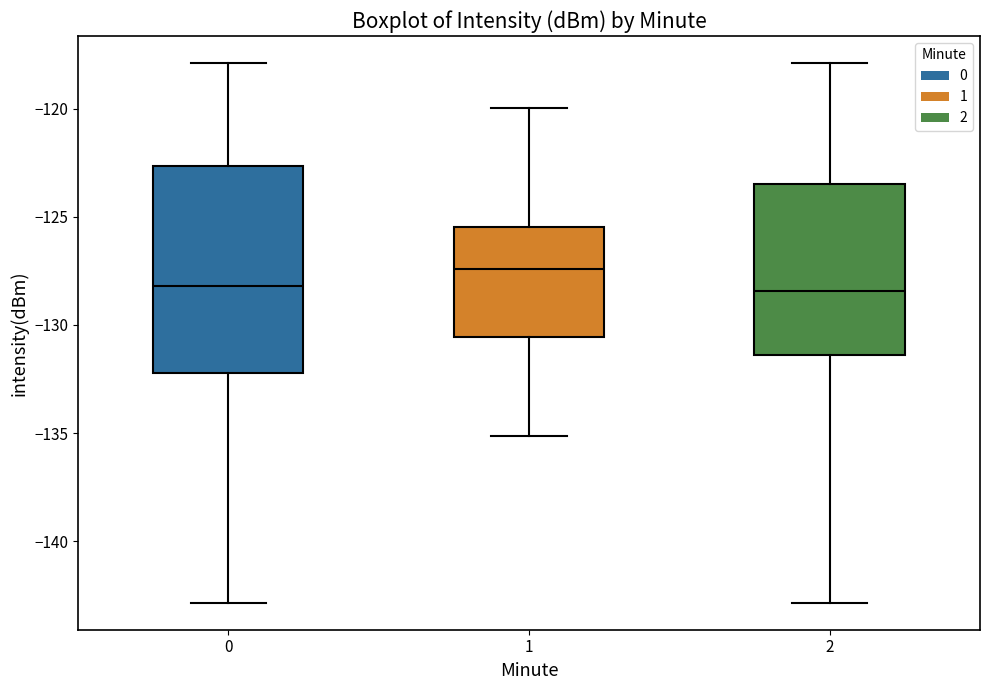

Reading left to right, transcribe this box plot: for each box, give where its median line is, the range the box spans, and where its two whiskers end, as read against the y-axis. The values are not printed on the chart, so give them approximately, as read against the axis.

0: median -128.0, box -132.0 to -122.5, whiskers -143.0 to -118.0
1: median -127.5, box -130.5 to -125.5, whiskers -135.0 to -120.0
2: median -128.5, box -131.5 to -123.5, whiskers -143.0 to -118.0